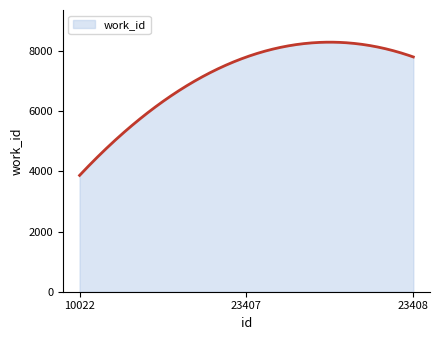

What is the smallest value displayed?

3866.0